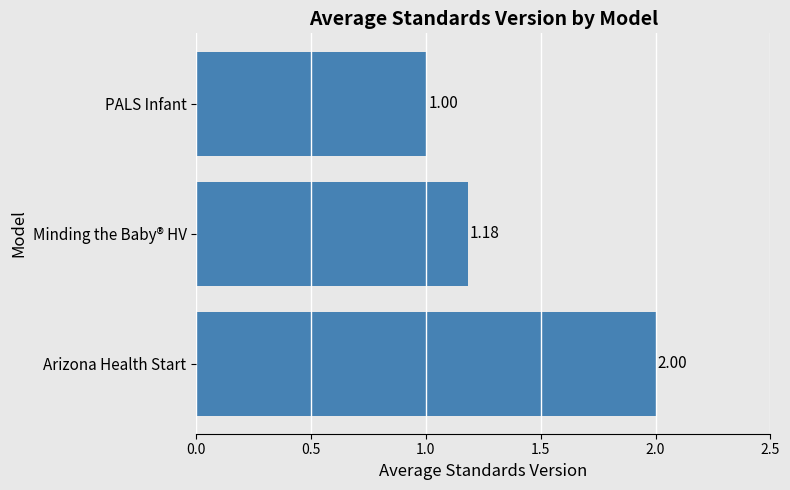

What is the maximum value shown in the chart?

2.0